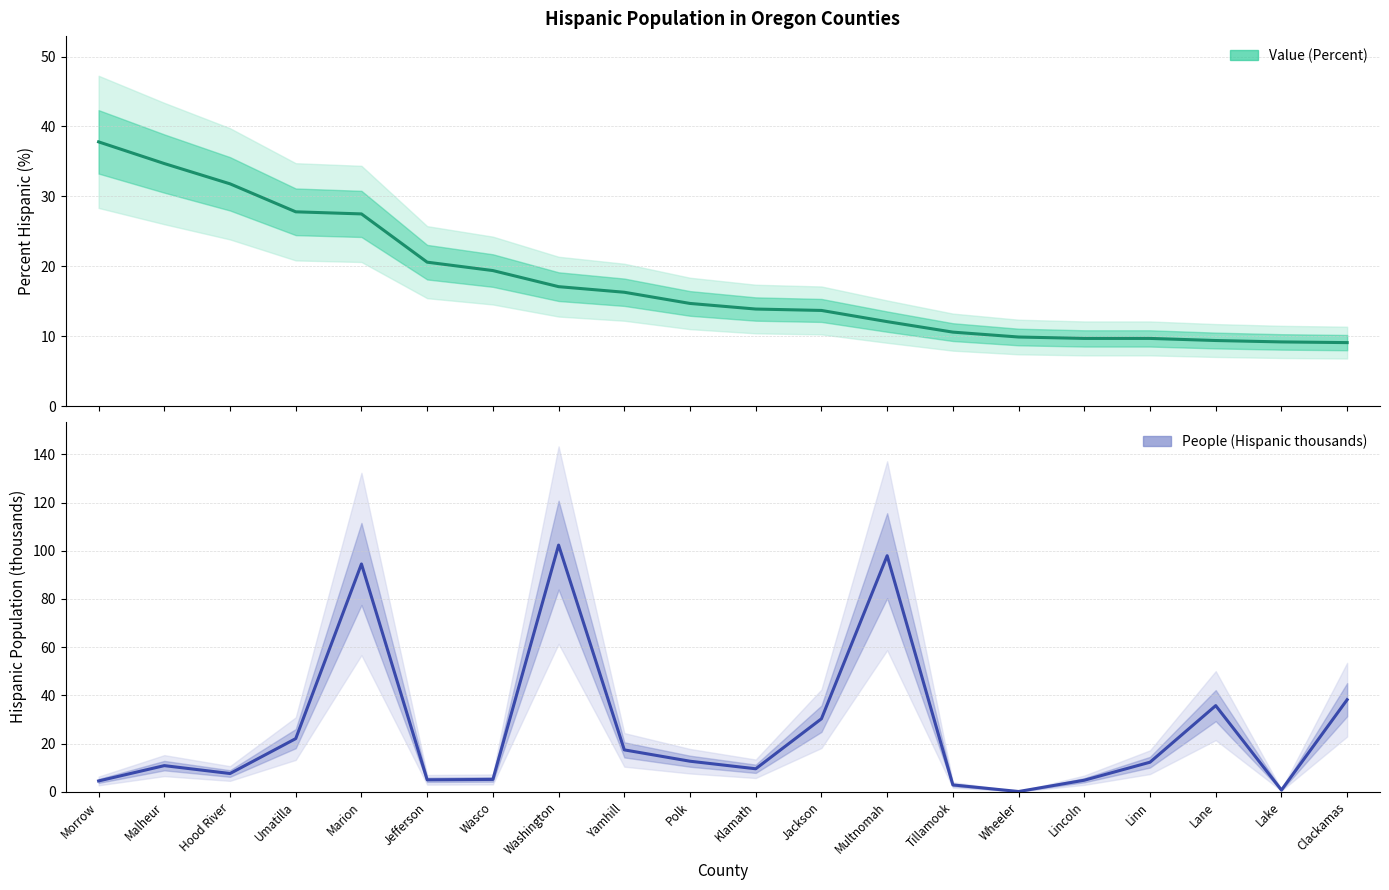

What is the difference between the highest and lowest values at Klamath?

4.3